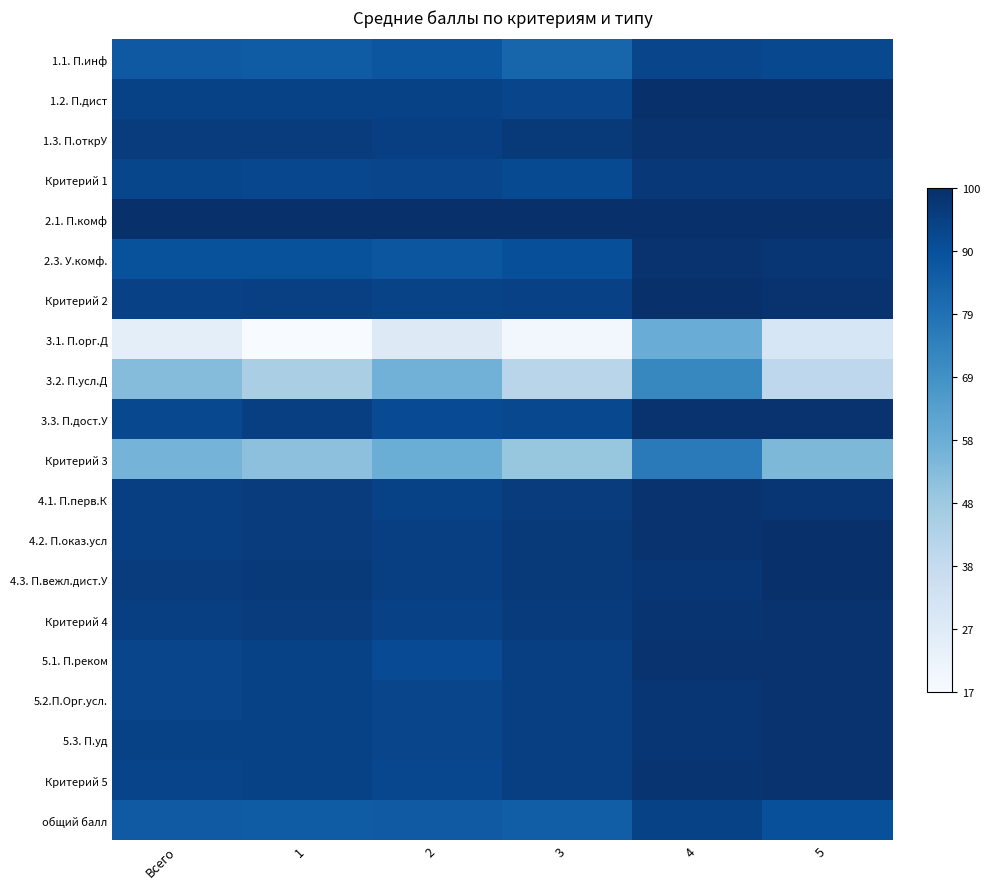

Which series has the largest range (max minus min)?

3.1. П.орг.Д